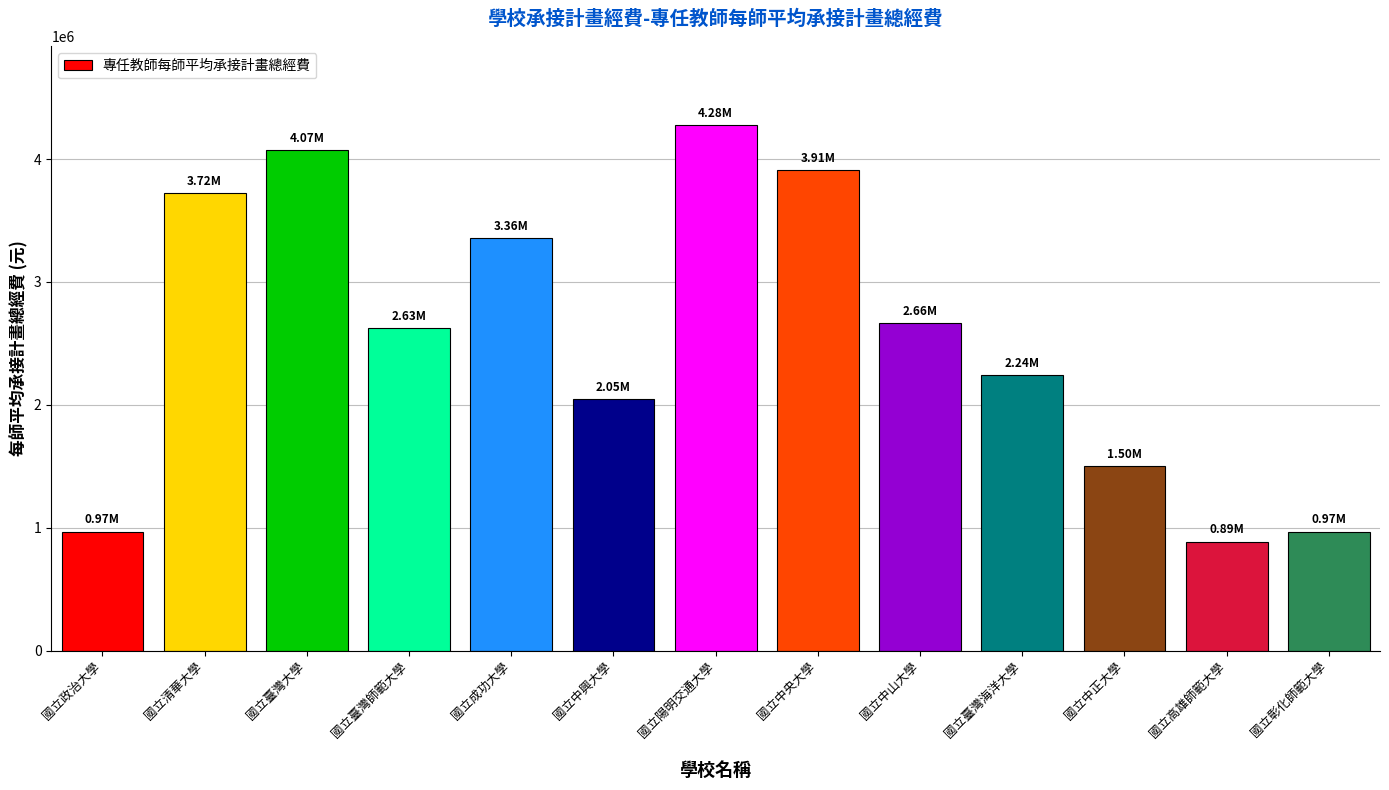

What value does the data have at 國立中山大學?

2664131.8